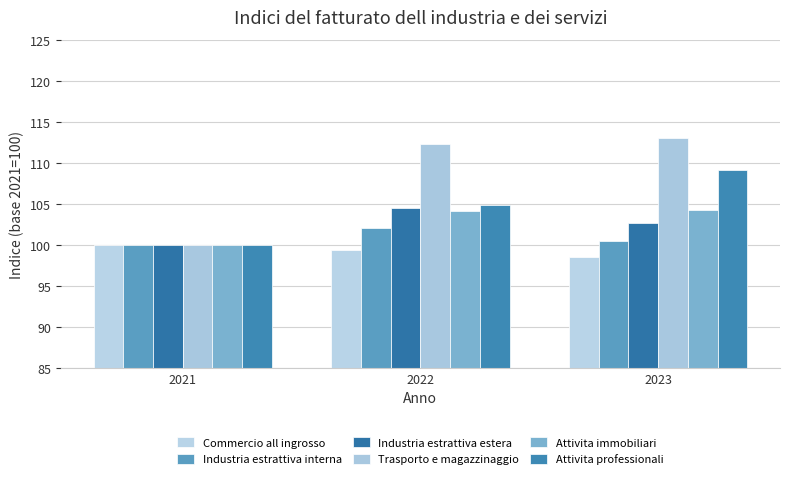

At which label does Industria estrattiva interna reach its peak?

2022